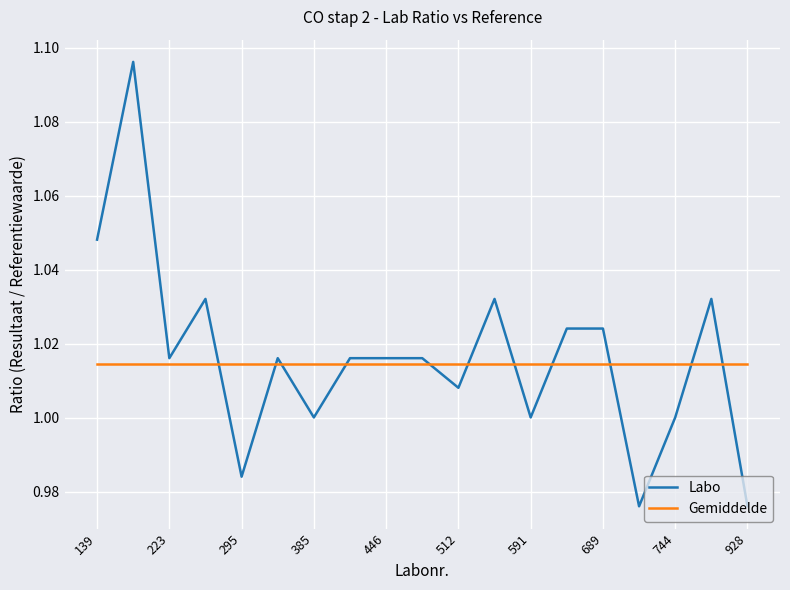

Which series ends up on top after the final intersection of Labo and Gemiddelde?

Gemiddelde